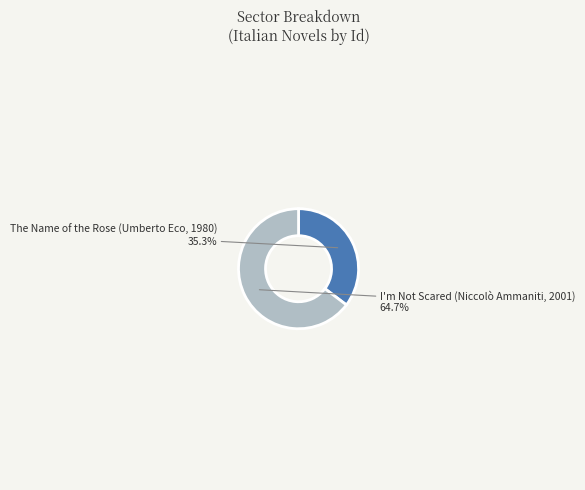

What is the ratio of the value at The Name of the Rose (Umberto Eco, 1980) to the value at I'm Not Scared (Niccolò Ammaniti, 2001)?

0.5